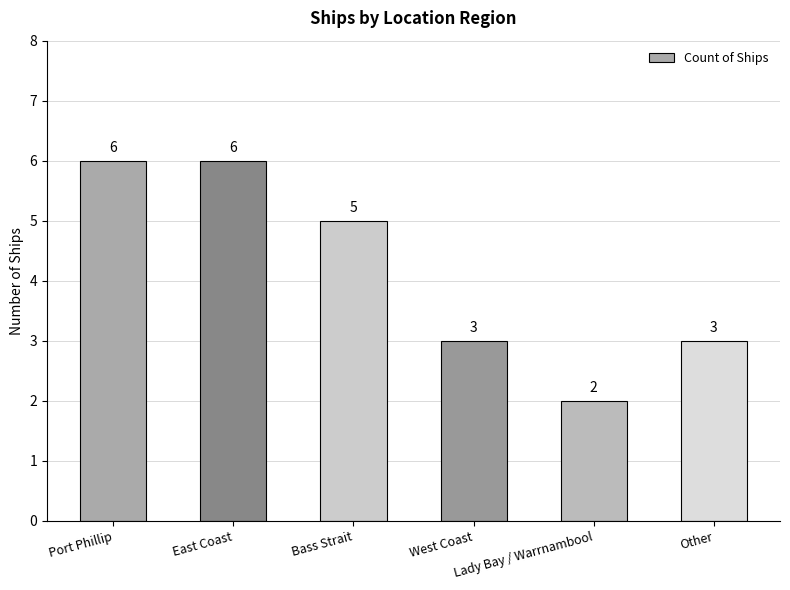

What is the average value?

4